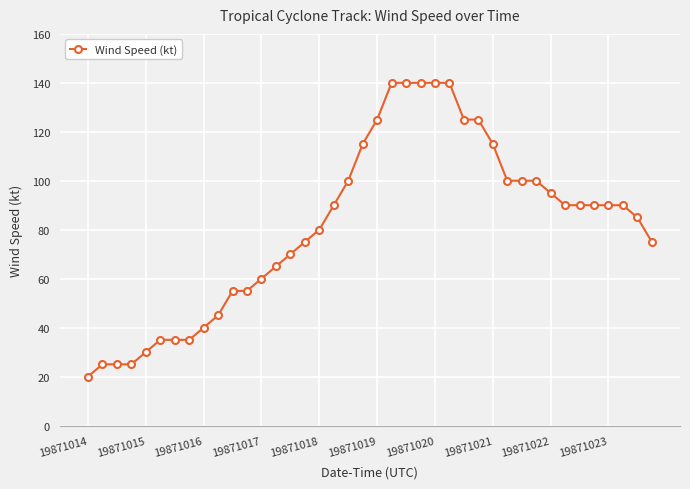

How many lines are shown in the chart?

1